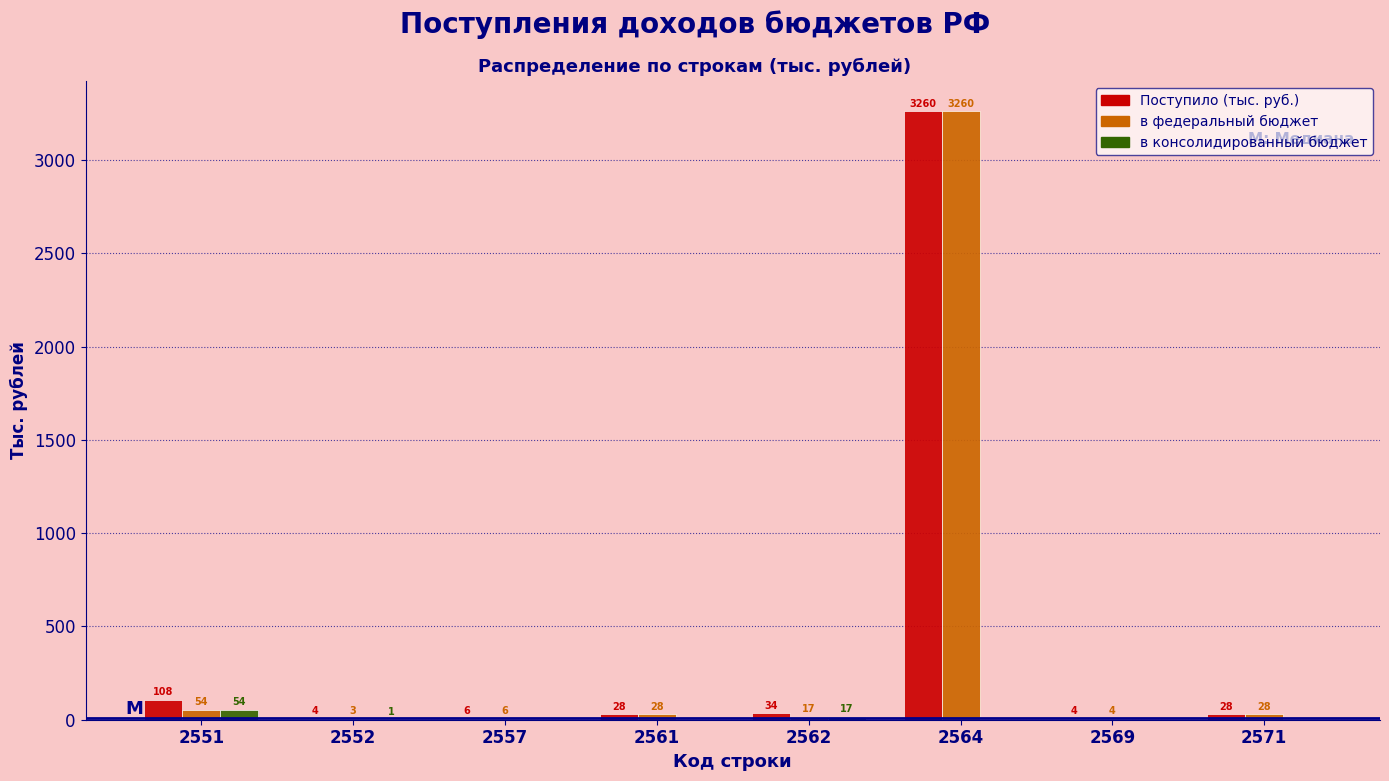

Reading left to right, transcribe all the data shown in this chart.

Поступило (тыс. руб.): 2551=108	2552=4	2557=6	2561=28	2562=34	2564=3260	2569=4	2571=28
в федеральный бюджет: 2551=54	2552=3	2557=6	2561=28	2562=17	2564=3260	2569=4	2571=28
в консолидированный бюджет: 2551=54	2552=1	2557=0	2561=0	2562=17	2564=0	2569=0	2571=0